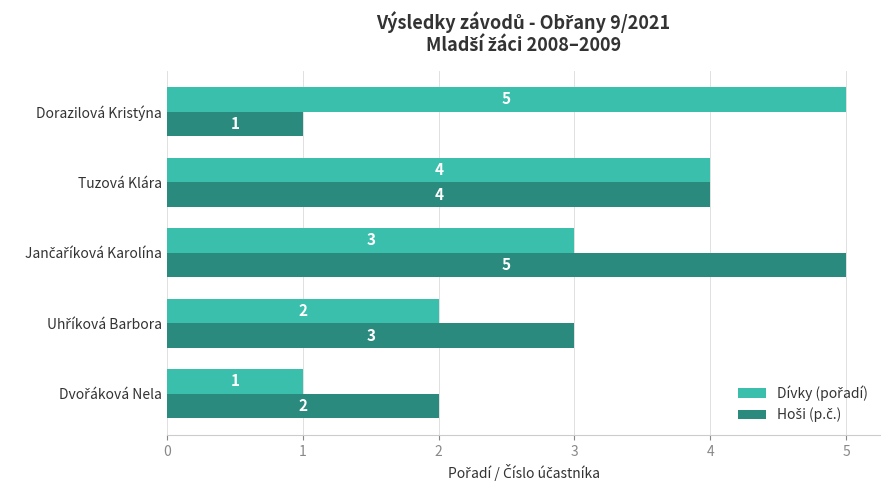

What is the maximum value shown in the chart?

5